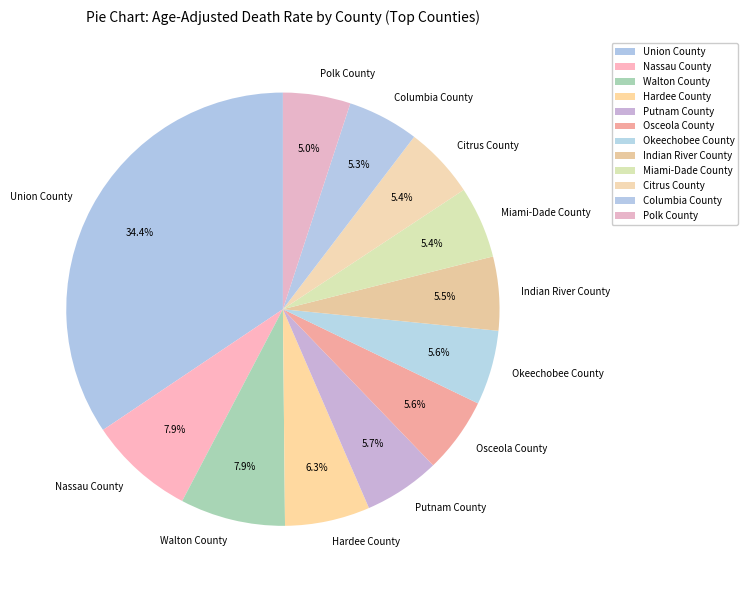

Does any single category account for the majority?

No